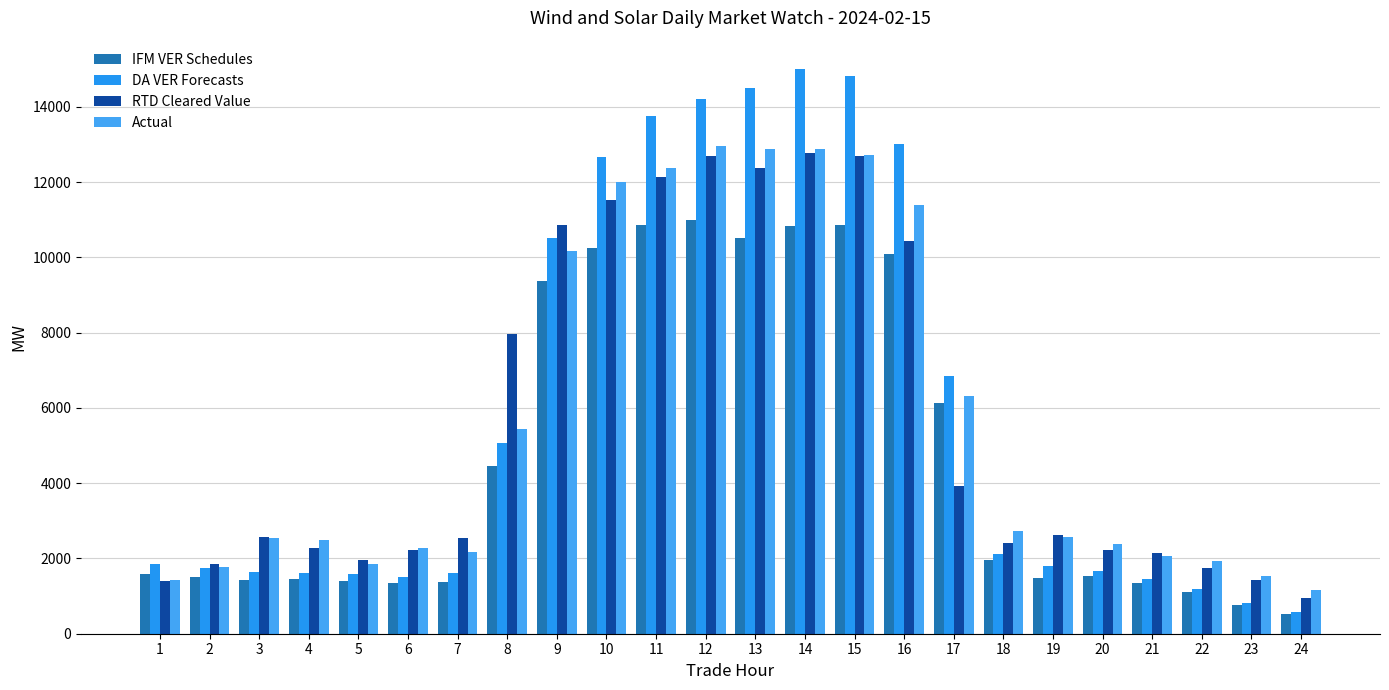

What is the sum of all IFM VER Schedules values?

113171.9